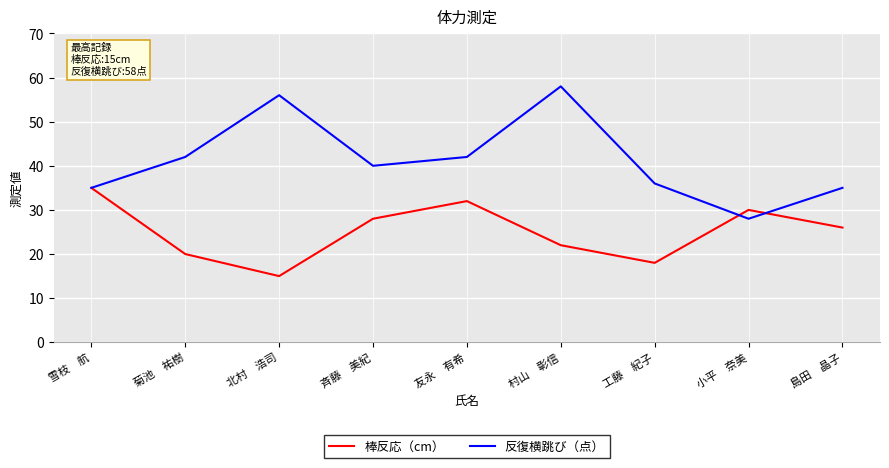

What is the average value of the 反復横跳び（点） series?

41